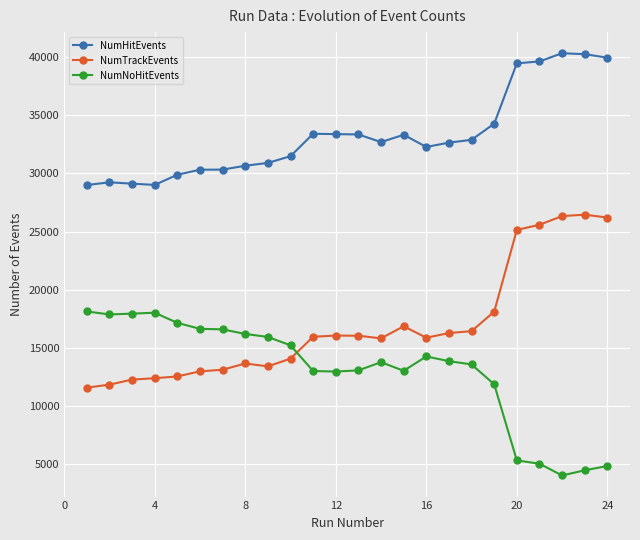

Does the chart have visible grid lines?

Yes